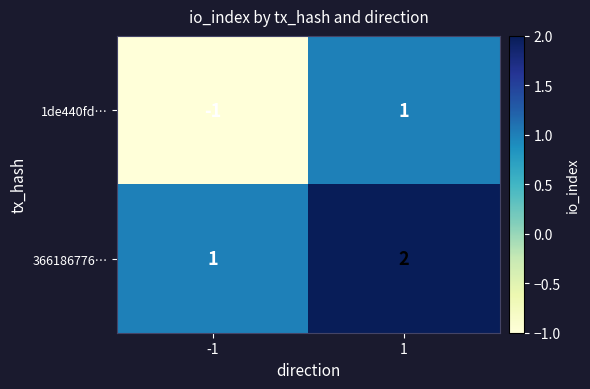

How many series are shown in this chart?

2